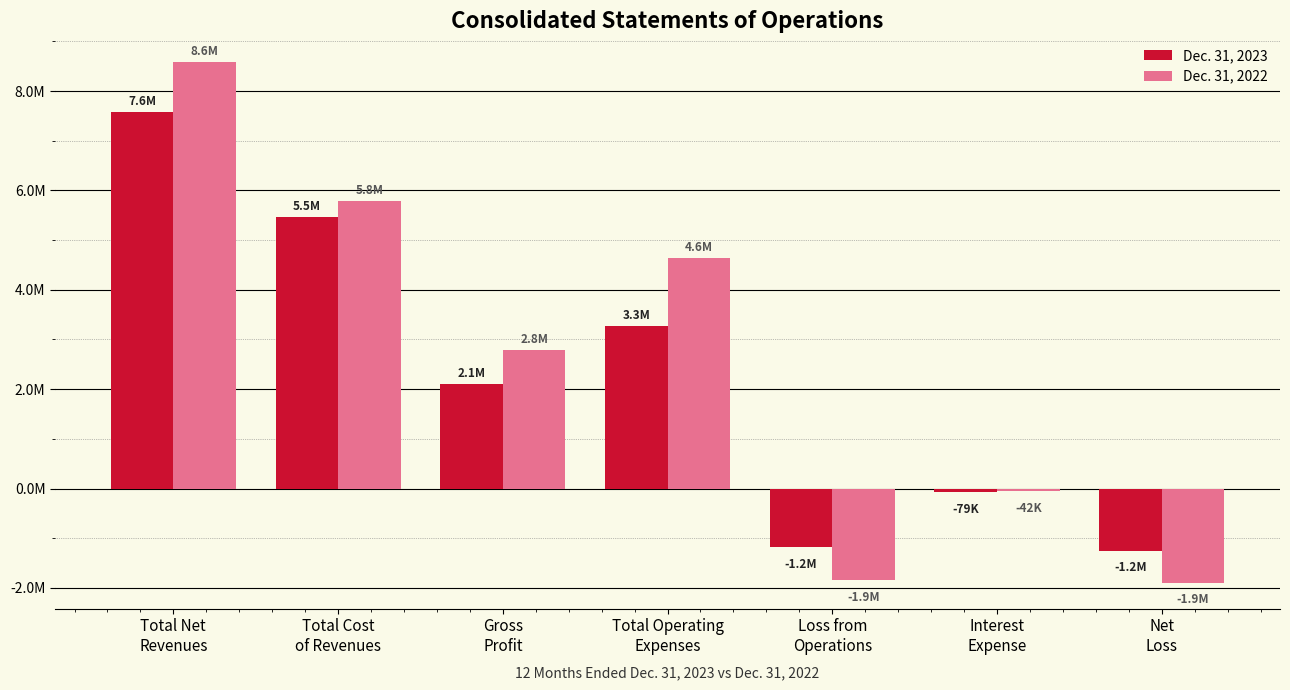

Reading right to left, list all the values displayed in this chart.

Dec. 31, 2023: Net
Loss=-1248115	Interest
Expense=-78702	Loss from
Operations=-1169413	Total Operating
Expenses=3277319	Gross
Profit=2107906	Total Cost
of Revenues=5472892	Total Net
Revenues=7580798
Dec. 31, 2022: Net
Loss=-1892891	Interest
Expense=-42496	Loss from
Operations=-1850395	Total Operating
Expenses=4644595	Gross
Profit=2794199	Total Cost
of Revenues=5783173	Total Net
Revenues=8577372